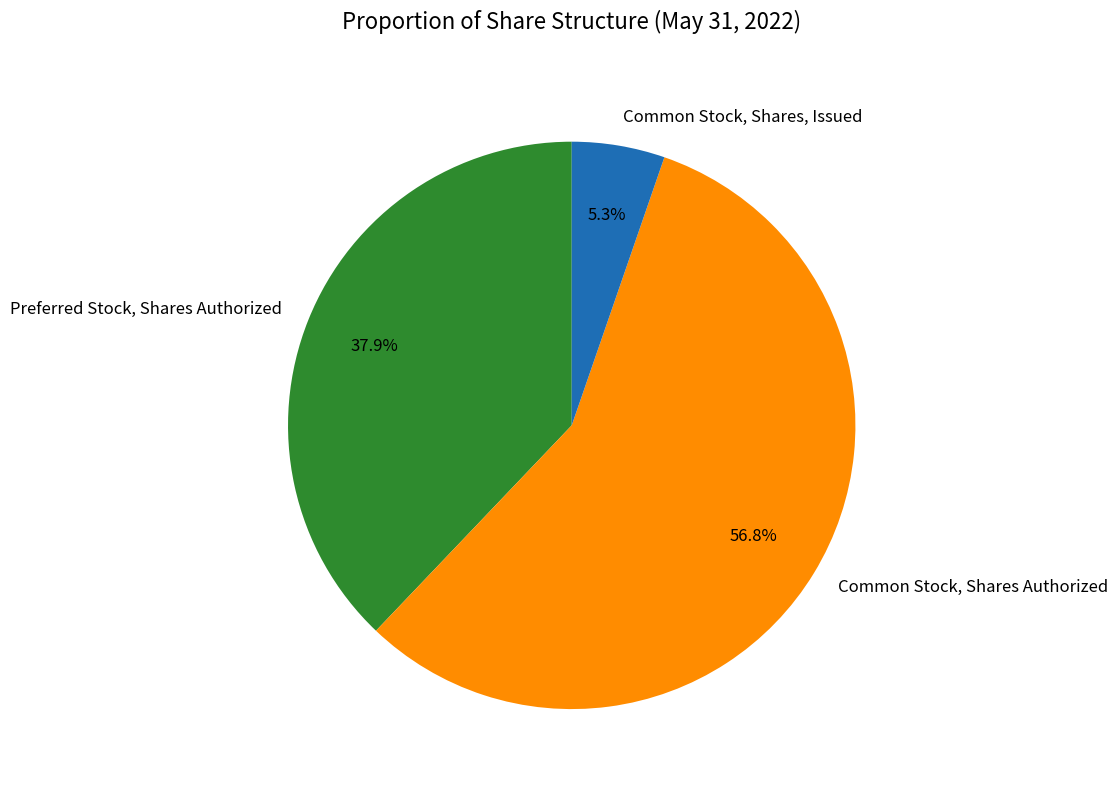

Which category has the biggest portion of the pie?

Common Stock, Shares Authorized